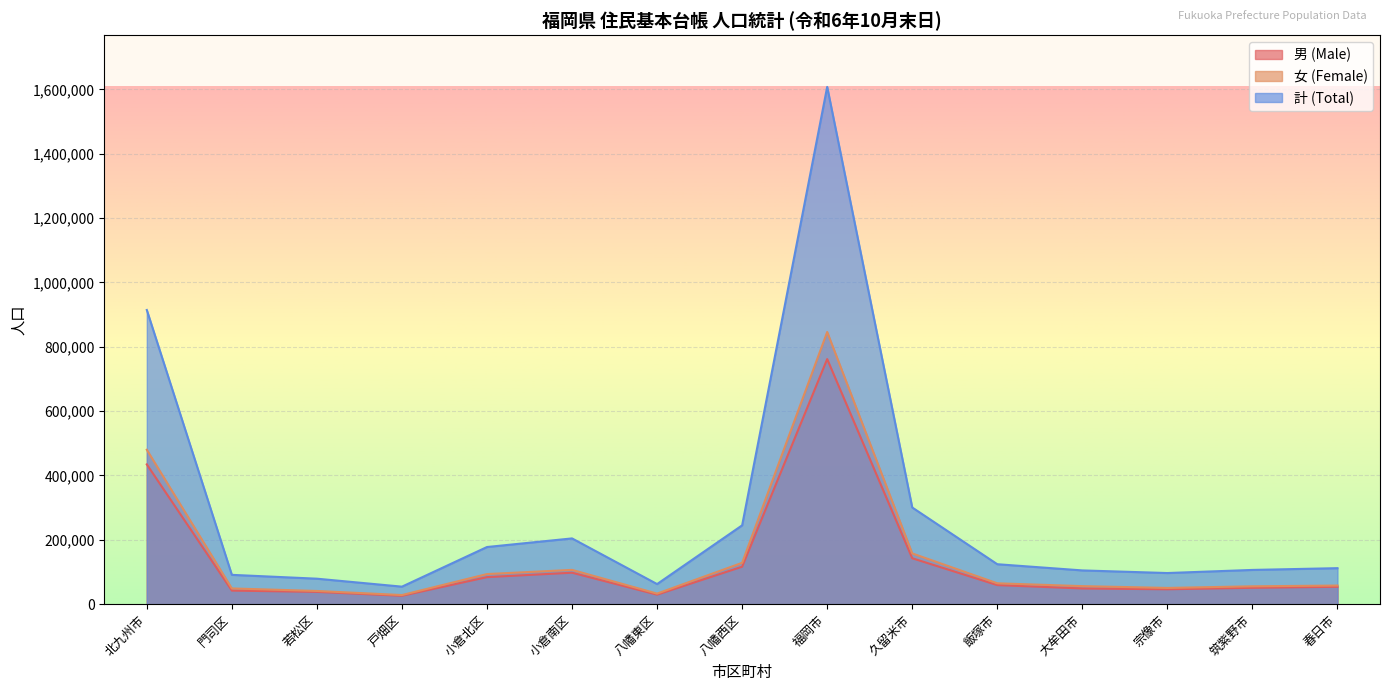

Reading left to right, what are all the values shown in this chart?

男 (Male): 北九州市=434417	門司区=42222	若松区=38178	戸畑区=26098	小倉北区=84064	小倉南区=97787	八幡東区=29604	八幡西区=116464	福岡市=761683	久留米市=142734	飯塚市=59316	大牟田市=48817	宗像市=46311	筑紫野市=50919	春日市=54035
女 (Female): 北九州市=479865	門司区=48911	若松区=41029	戸畑区=28359	小倉北区=93564	小倉南区=106595	八幡東区=32847	八幡西区=128560	福岡市=845899	久留米市=157706	飯塚市=64860	大牟田市=56092	宗像市=50461	筑紫野市=55525	春日市=57875
計 (Total): 北九州市=914282	門司区=91133	若松区=79207	戸畑区=54457	小倉北区=177628	小倉南区=204382	八幡東区=62451	八幡西区=245024	福岡市=1607582	久留米市=300440	飯塚市=124176	大牟田市=104909	宗像市=96772	筑紫野市=106444	春日市=111910